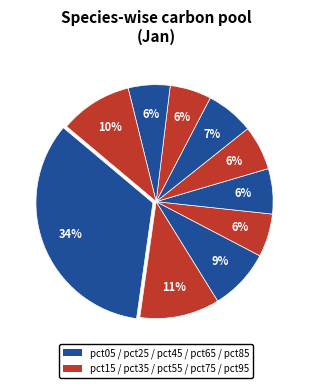

How many segments does this pie chart have?

10